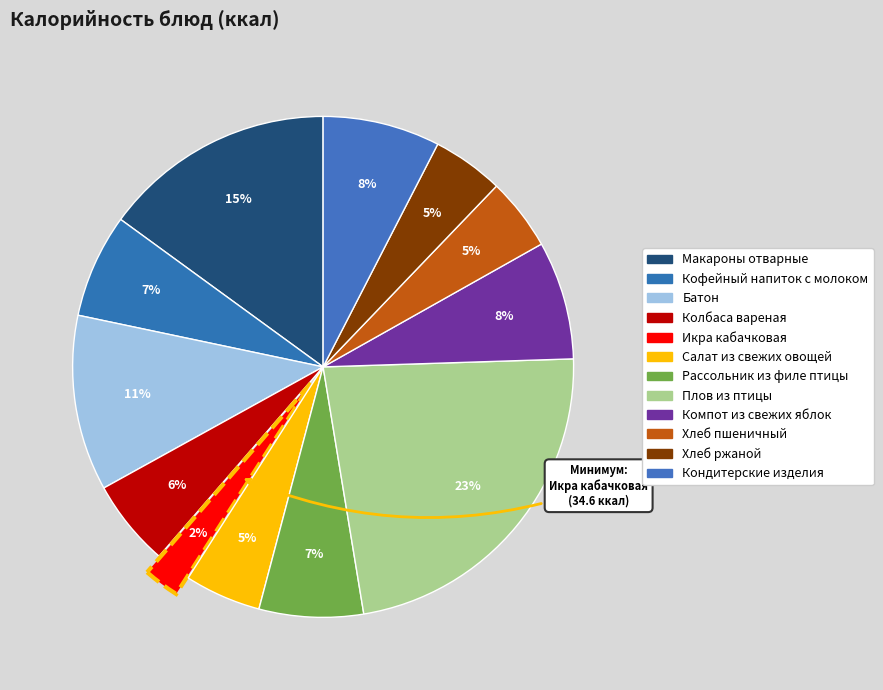

How many slices are in this pie chart?

12